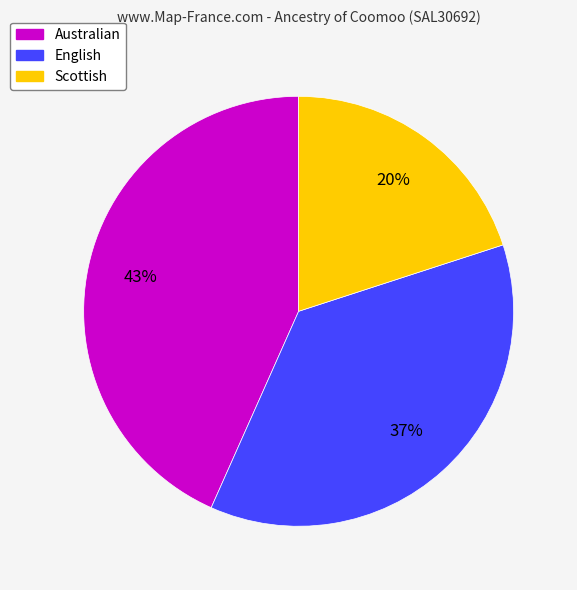

What is the largest slice in the pie chart?

Australian